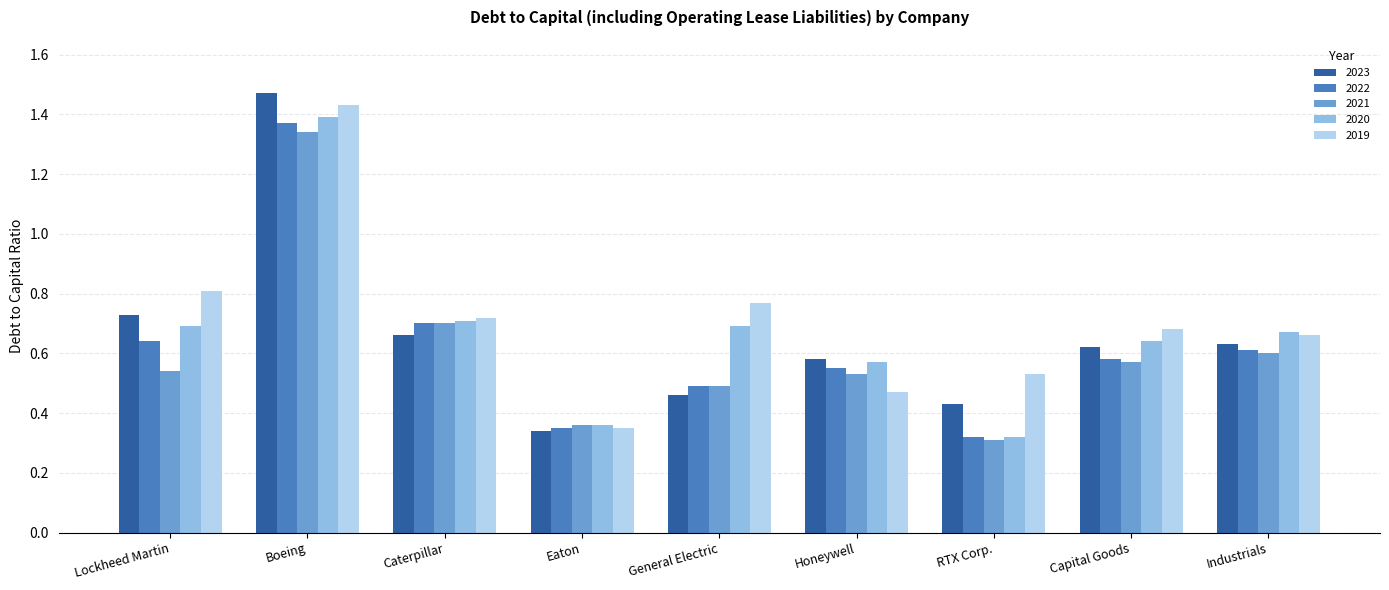

Which series changed the most between RTX Corp. and Capital Goods?

2020